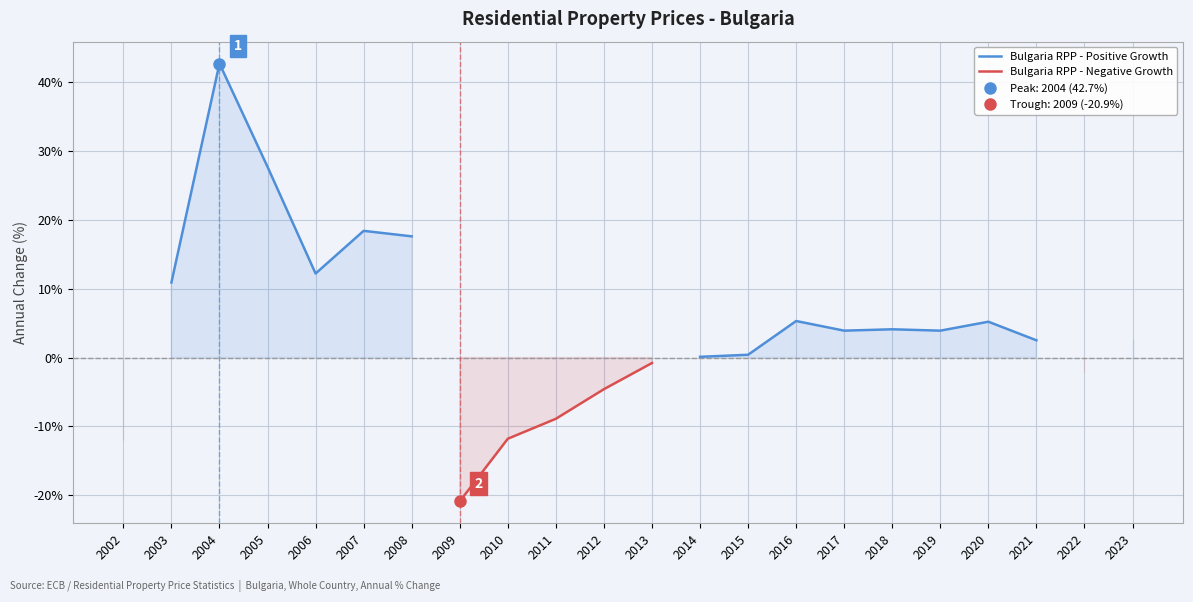

At 2023, list the series in order from largest to smallest.

Bulgaria RPP - Positive Growth, Bulgaria RPP - Negative Growth